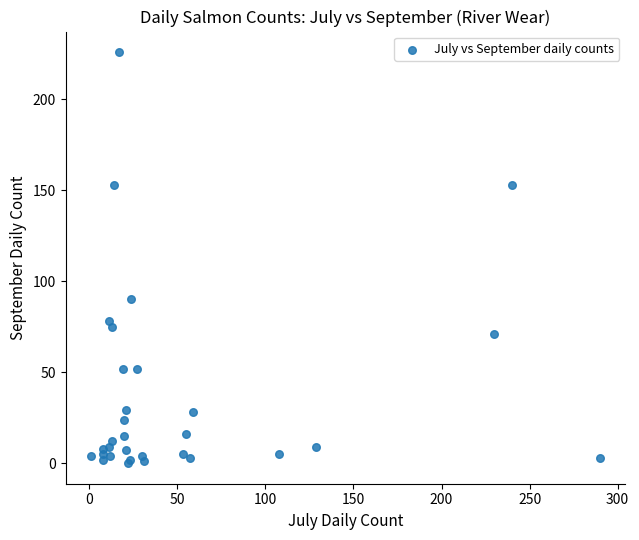

What Y value in the scatter plot is closest to 113?

90